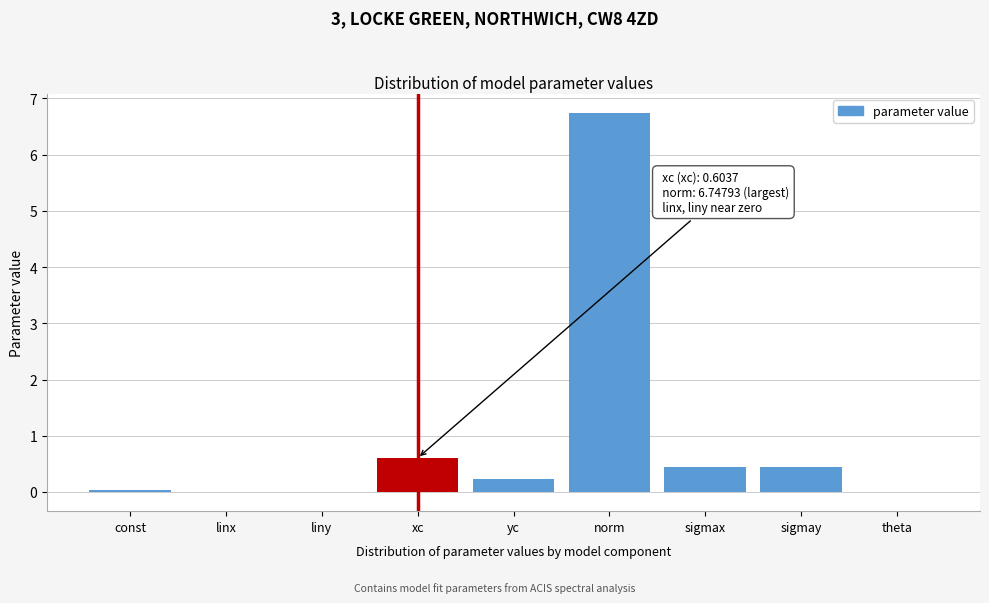

Between yc and theta, which is larger?

yc